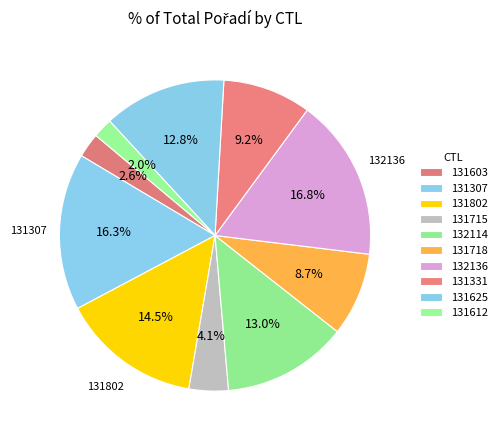

What is the ratio of the value at 131718 to the value at 132114?

0.7